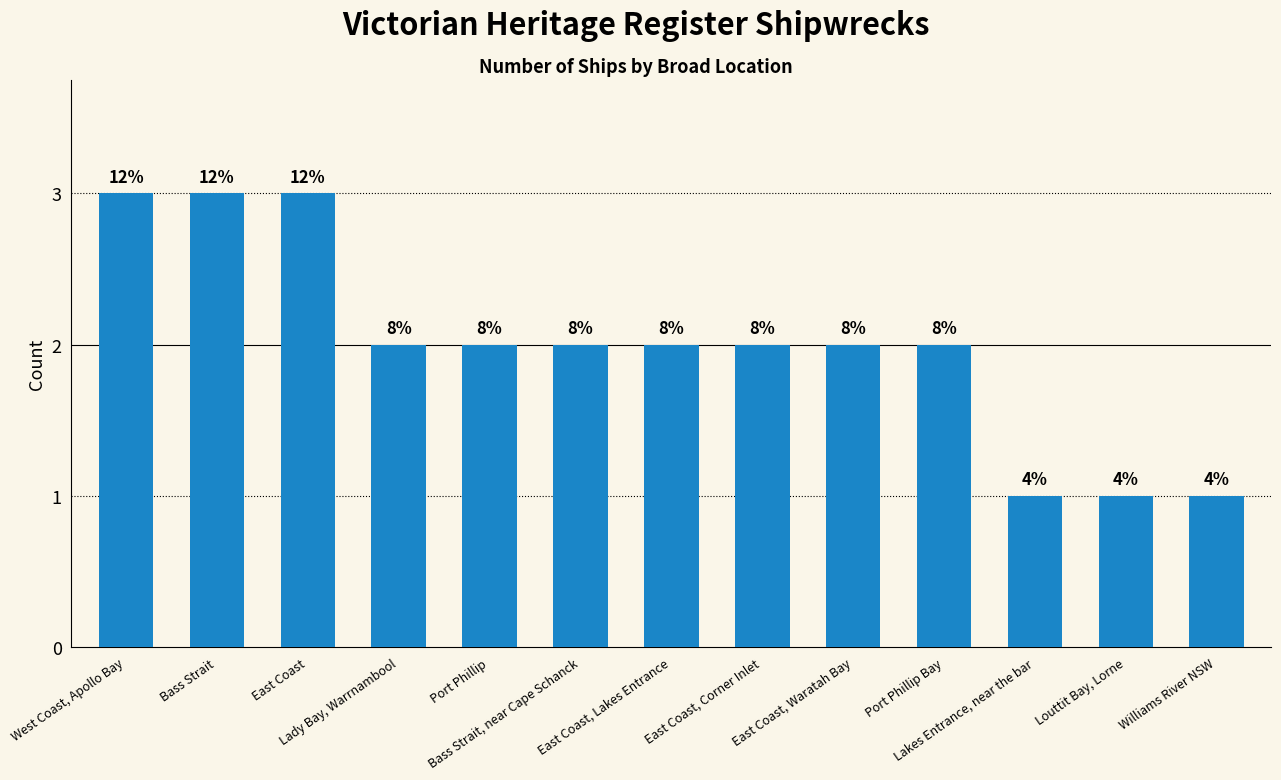

Which label corresponds to the smallest value in the chart?

Lakes Entrance, near the bar